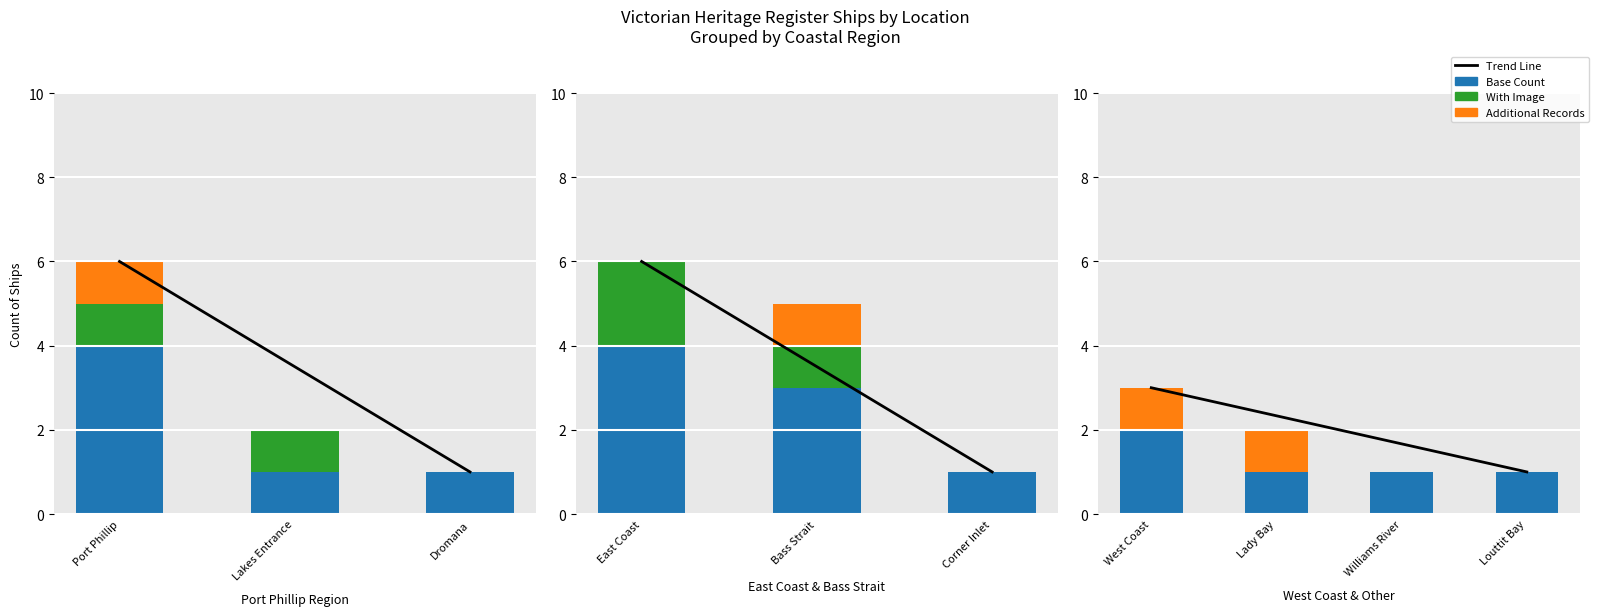

At which label is the value closest to 3?

West Coast